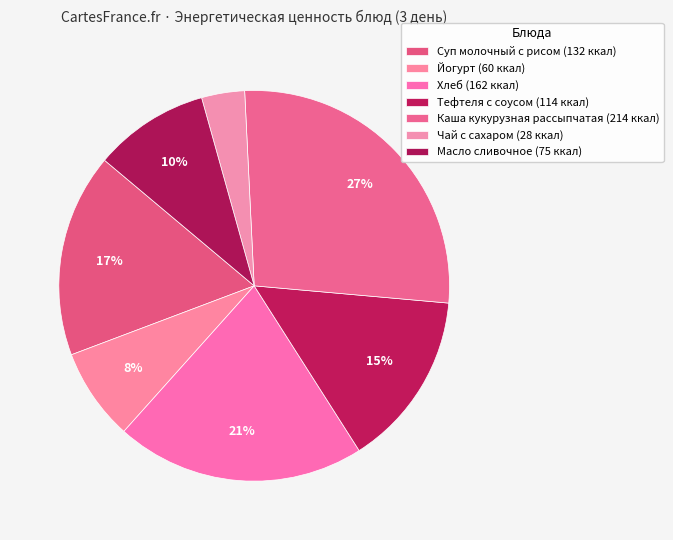

To the nearest percent, what percentage of the pie is Хлеб?

21%